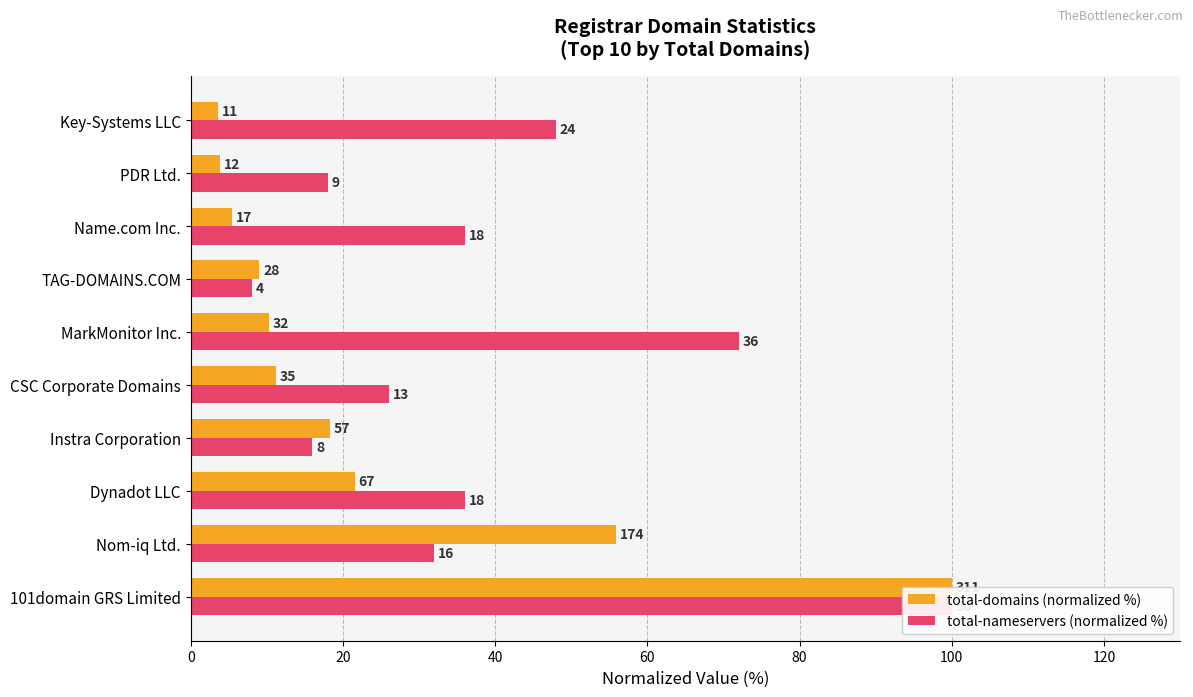

Which series has the largest total across all categories?

total-nameservers (normalized %)